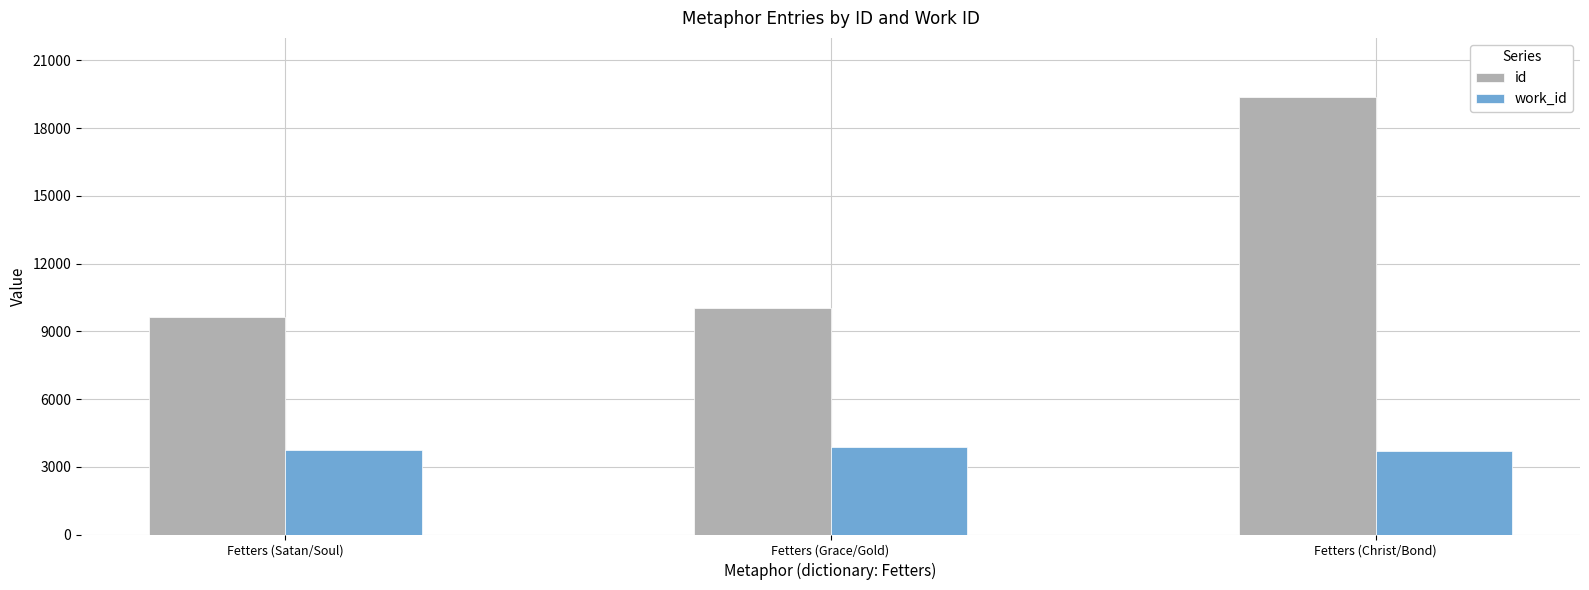

What is the difference between the maximum and minimum values in the work_id series?

184